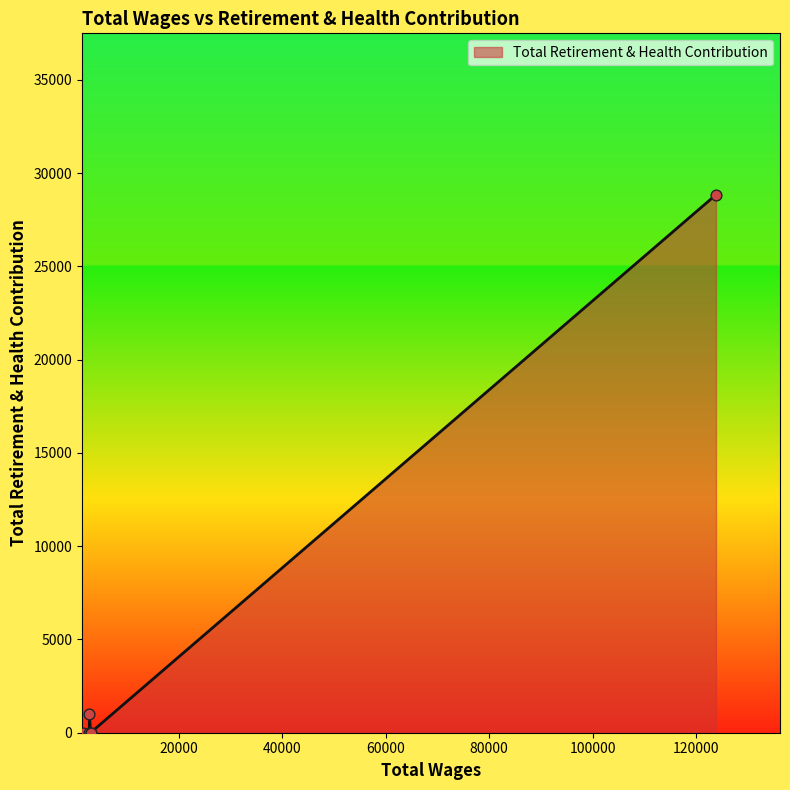

Between 2640.0 and 2640.0, which is larger?

2640.0